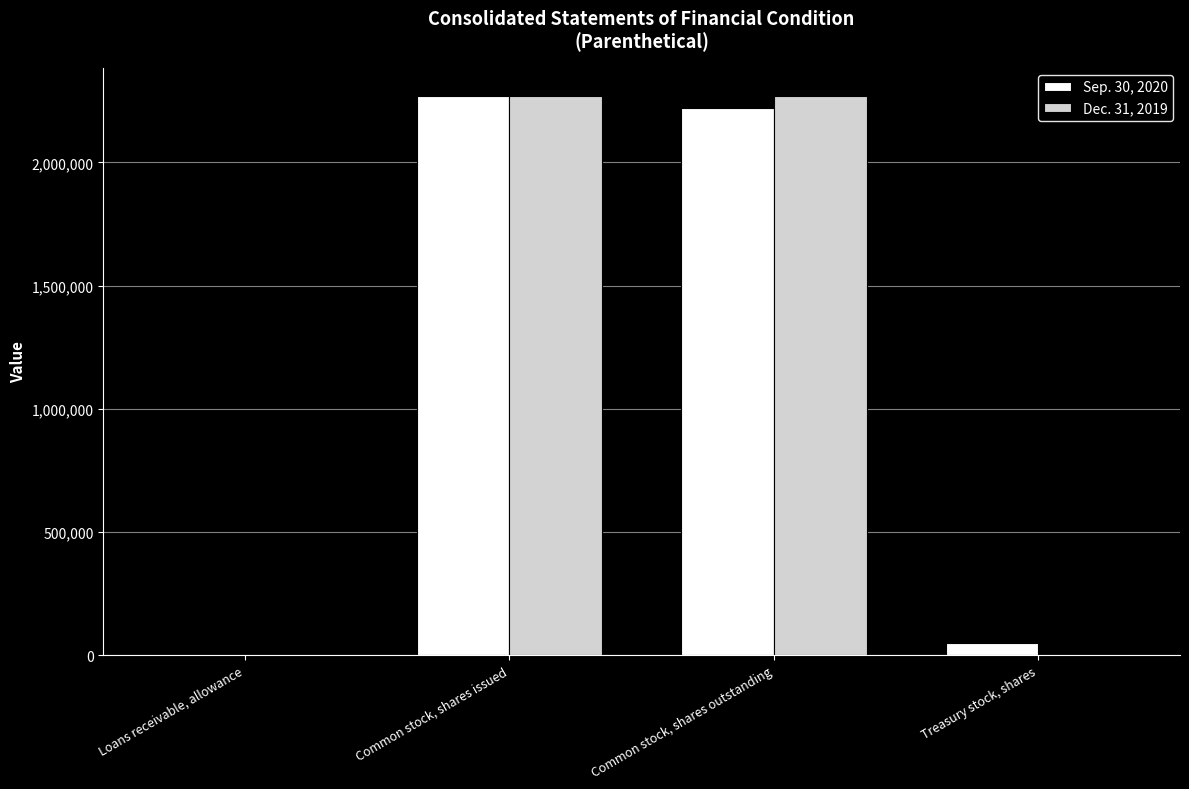

The Dec. 31, 2019 series shows 1270717 at Common stock, shares outstanding. True or false?

False